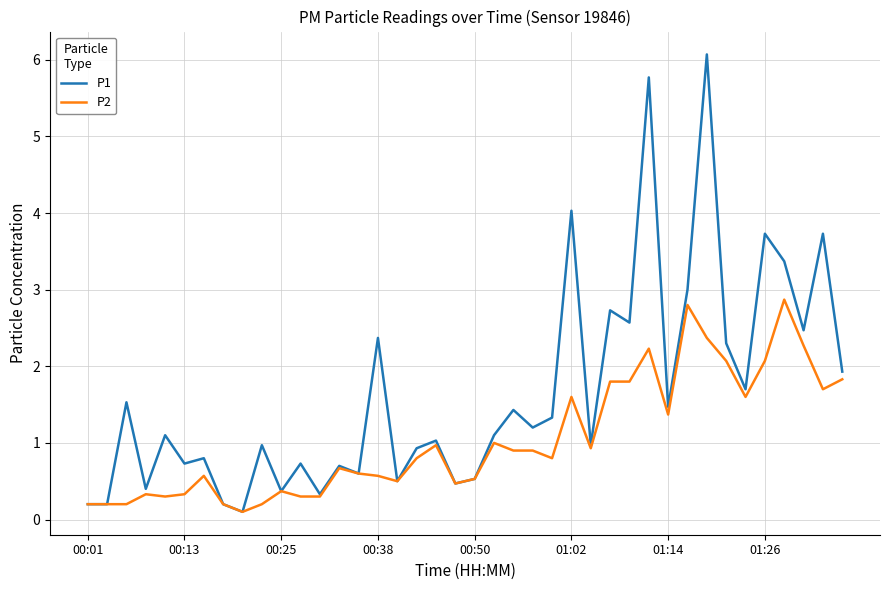

What is the maximum value for P1?

6.1